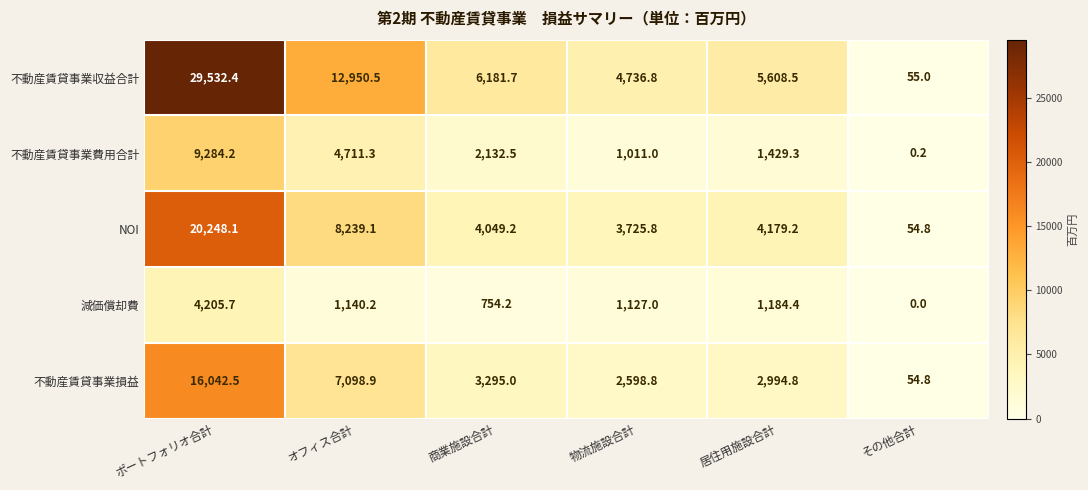

At ポートフォリオ合計, list the series in order from smallest to largest.

減価償却費, 不動産賃貸事業費用合計, 不動産賃貸事業損益, NOI, 不動産賃貸事業収益合計